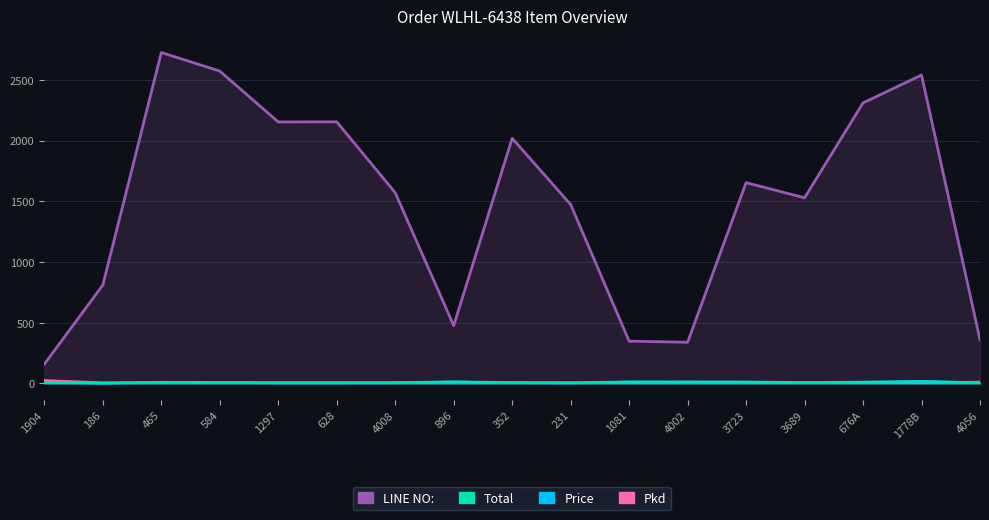

Is the value of LINE NO: at 896 greater than the value of Pkd at 1904?

Yes